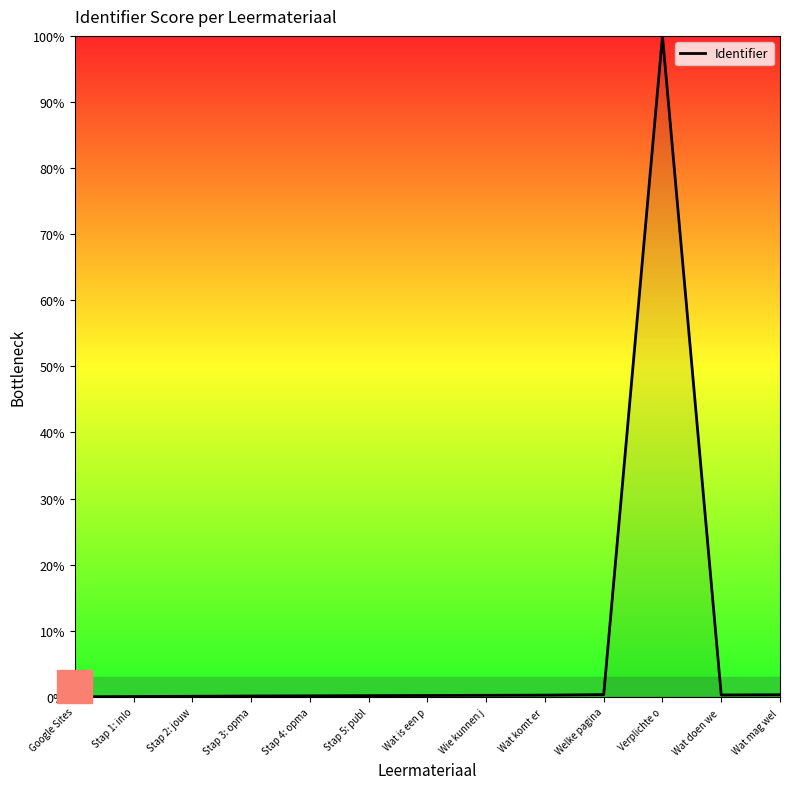

Which label corresponds to the largest value in the chart?

Verplichte o